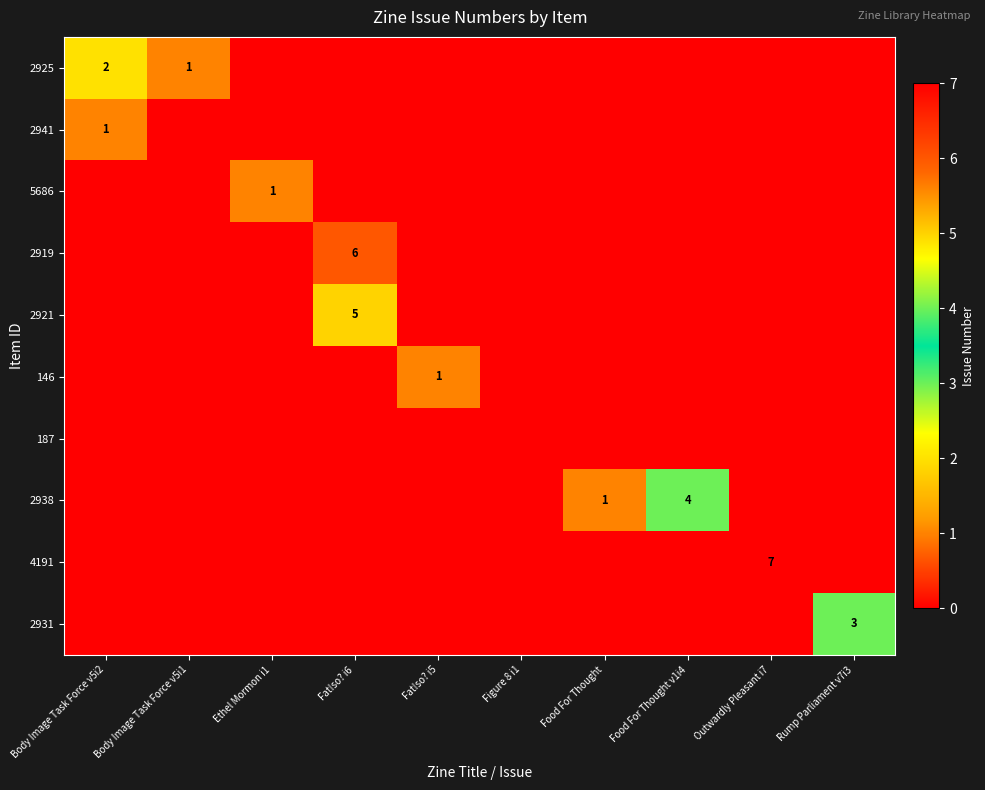

At which category does the chart reach its minimum across all series?

Ethel Mormon i1